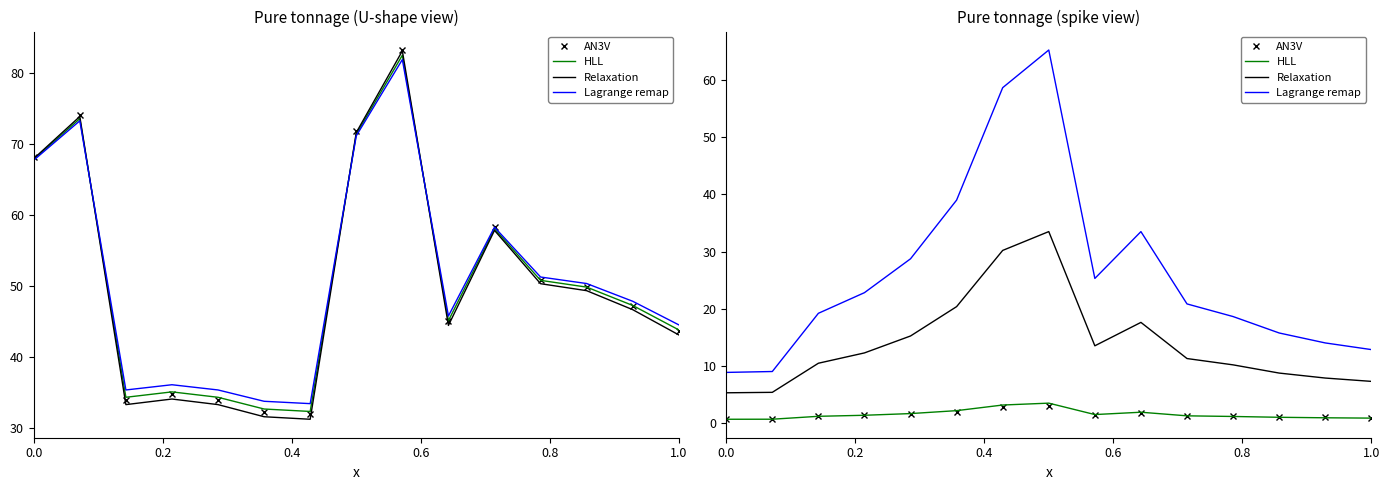

What is the average value of the Relaxation series?

14.0